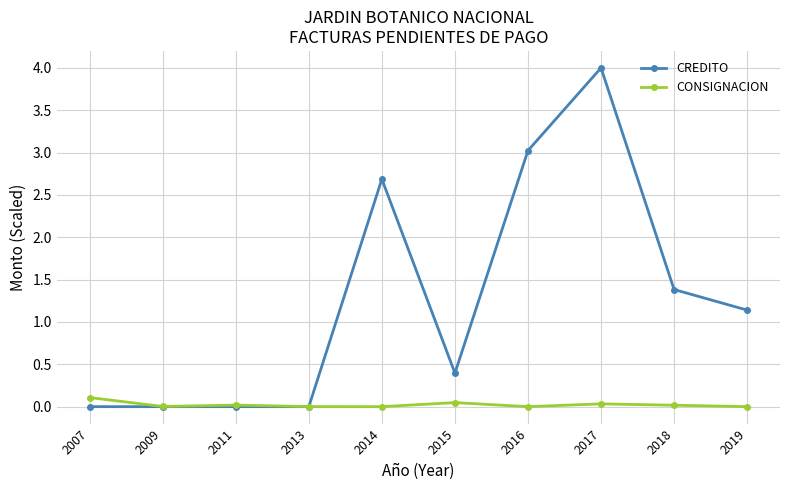

True or false: CREDITO has more than 0 interior local peaks.

True